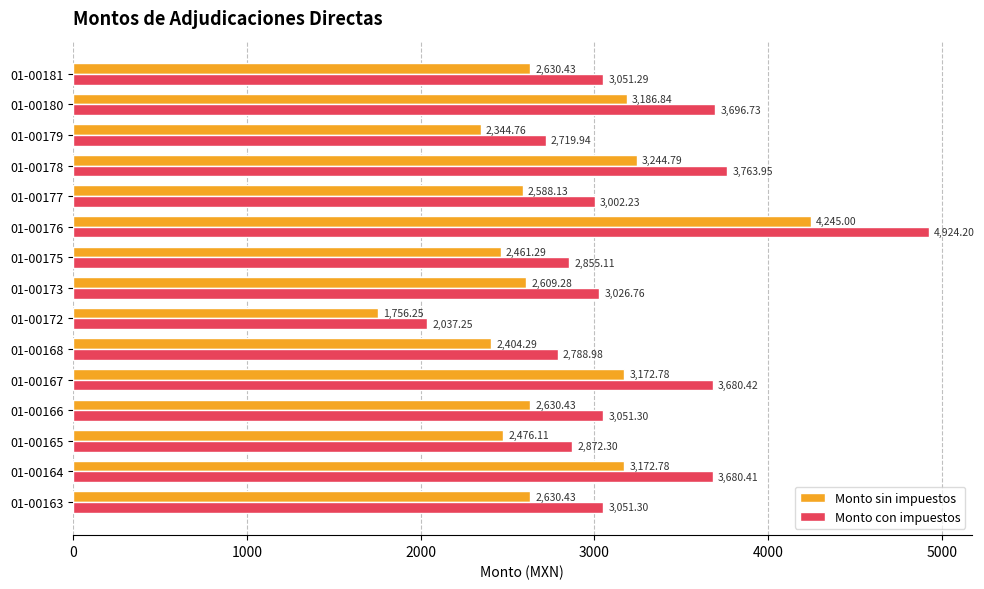

Between 01-00172 and 01-00178, which series saw the biggest shift?

Monto con impuestos